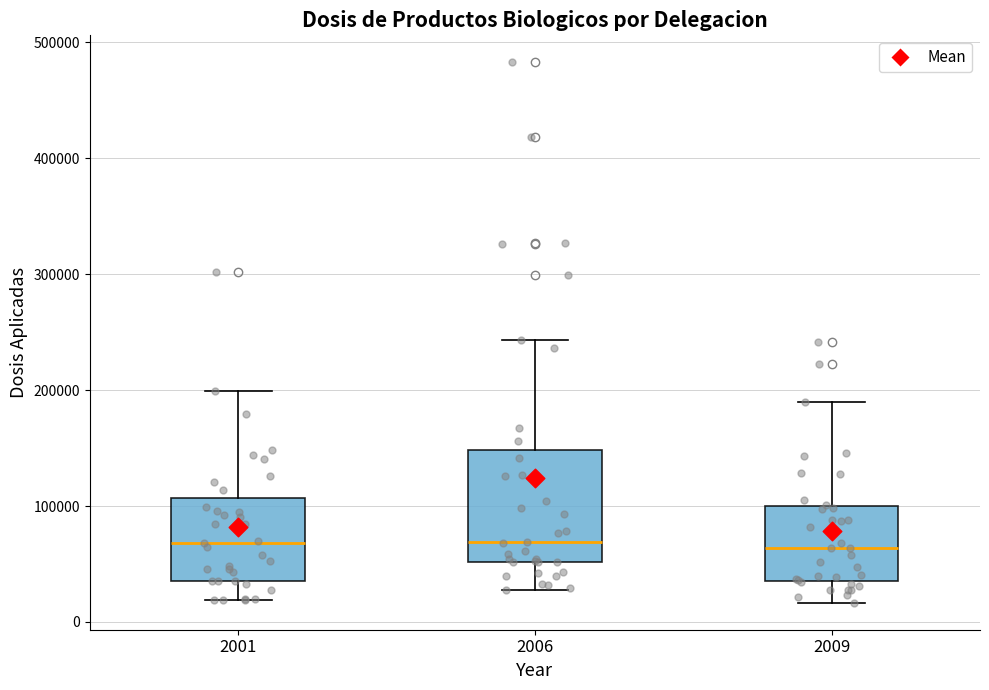

Where does the upper whisker of the box at x = 2006 end on the y-axis? The values are not printed on the chart, so give them approximately, as read against the axis.

240000